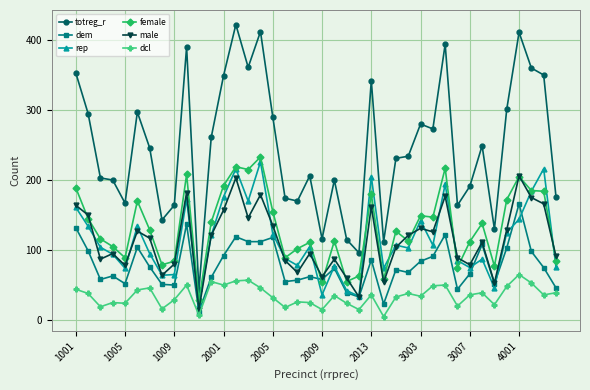

How many distinct data groups are displayed?

6